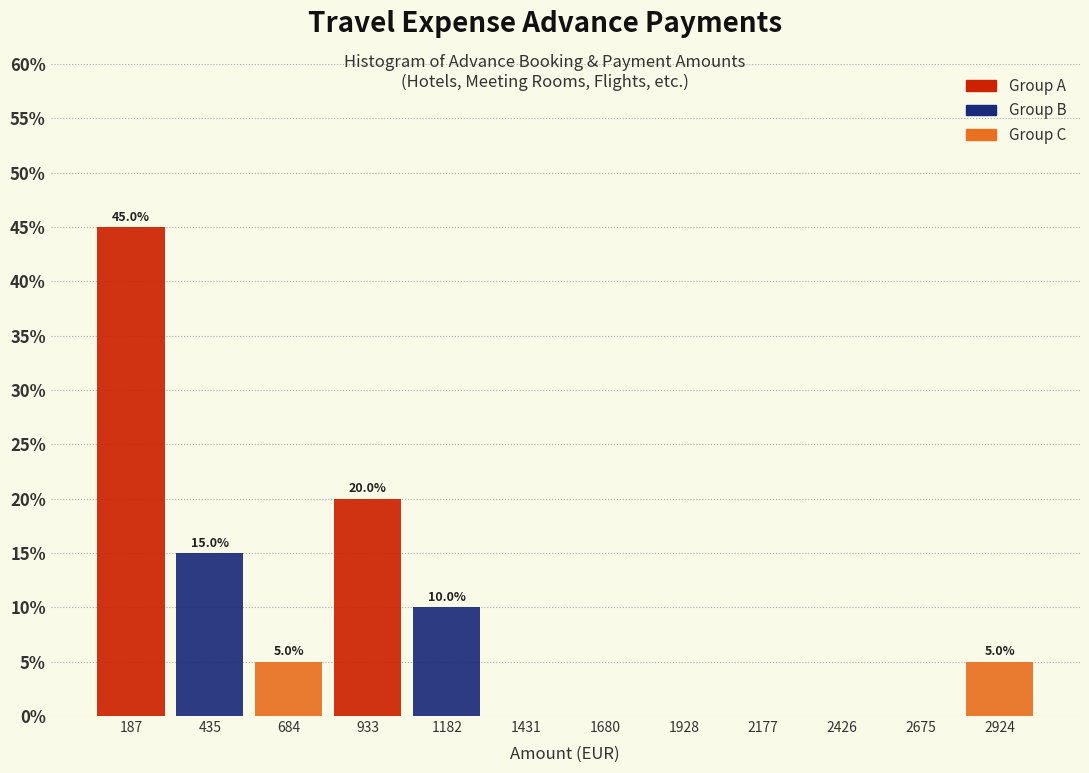

Which range on the x-axis has the tallest bar?

50 to 300